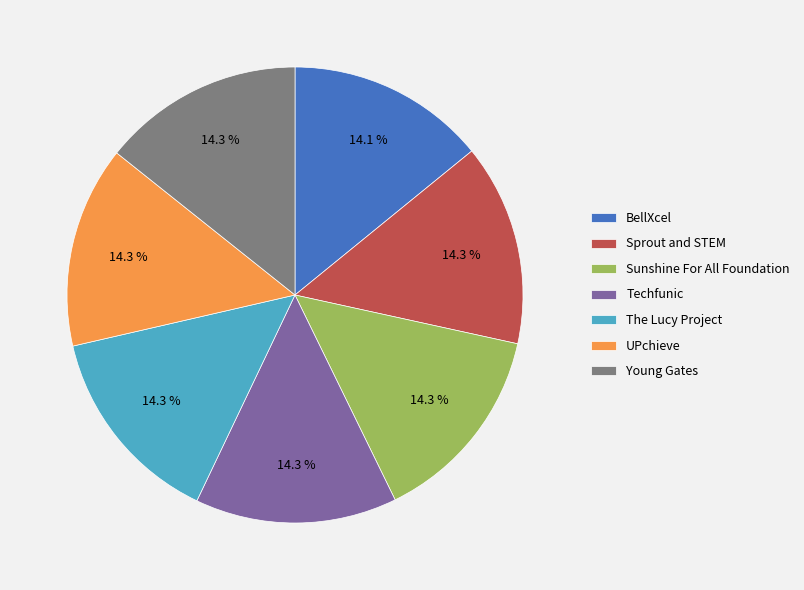

True or false: UPchieve accounts for 14% of the total.

True